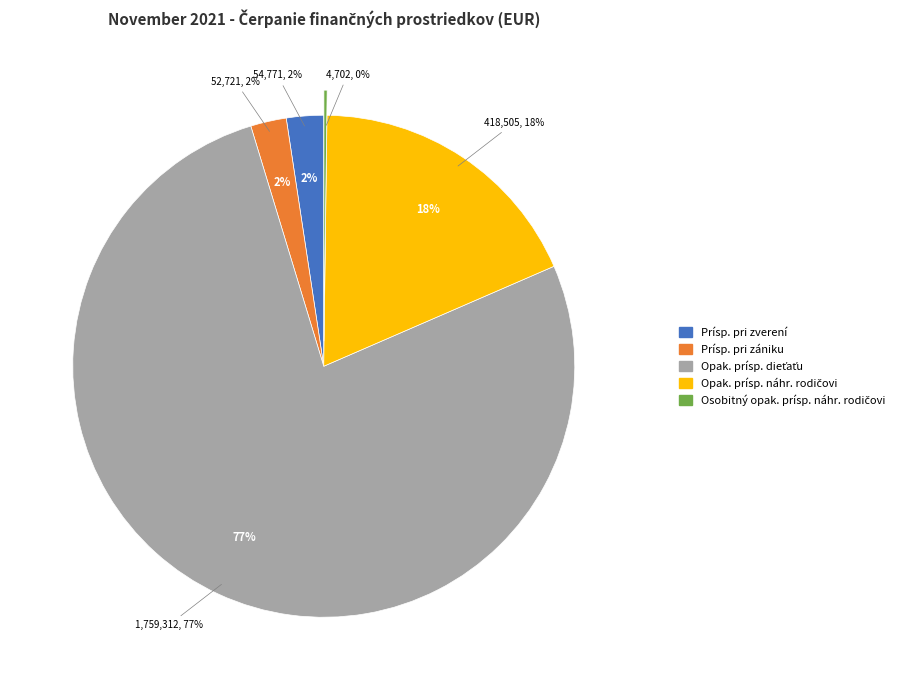

What percentage is the Prísp. pri zverení slice, to the nearest percent?

2%